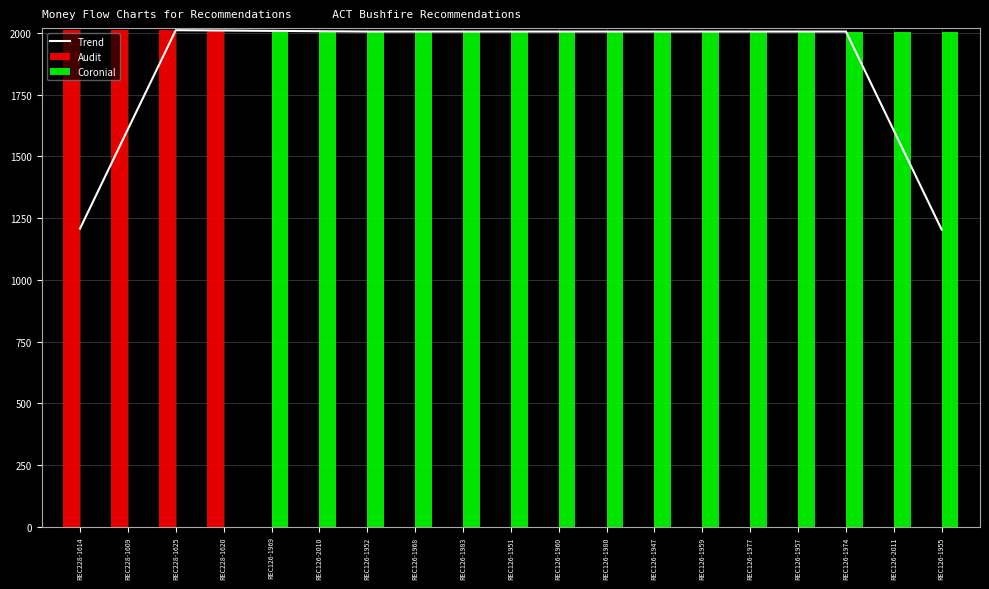

At how many categories does at least one series exceed 497?

19